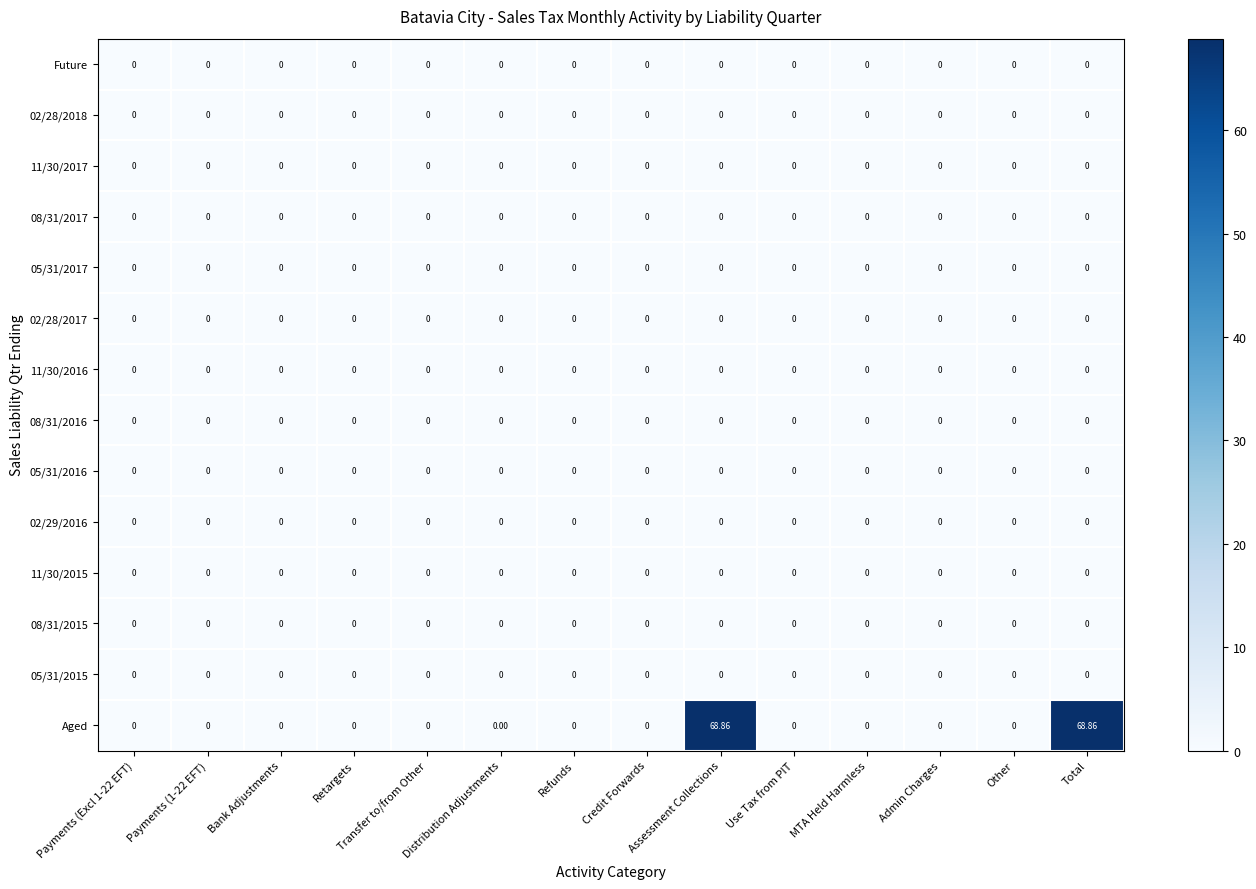

Is the value of Aged at Total greater than the value of 11/30/2016 at Bank Adjustments?

Yes